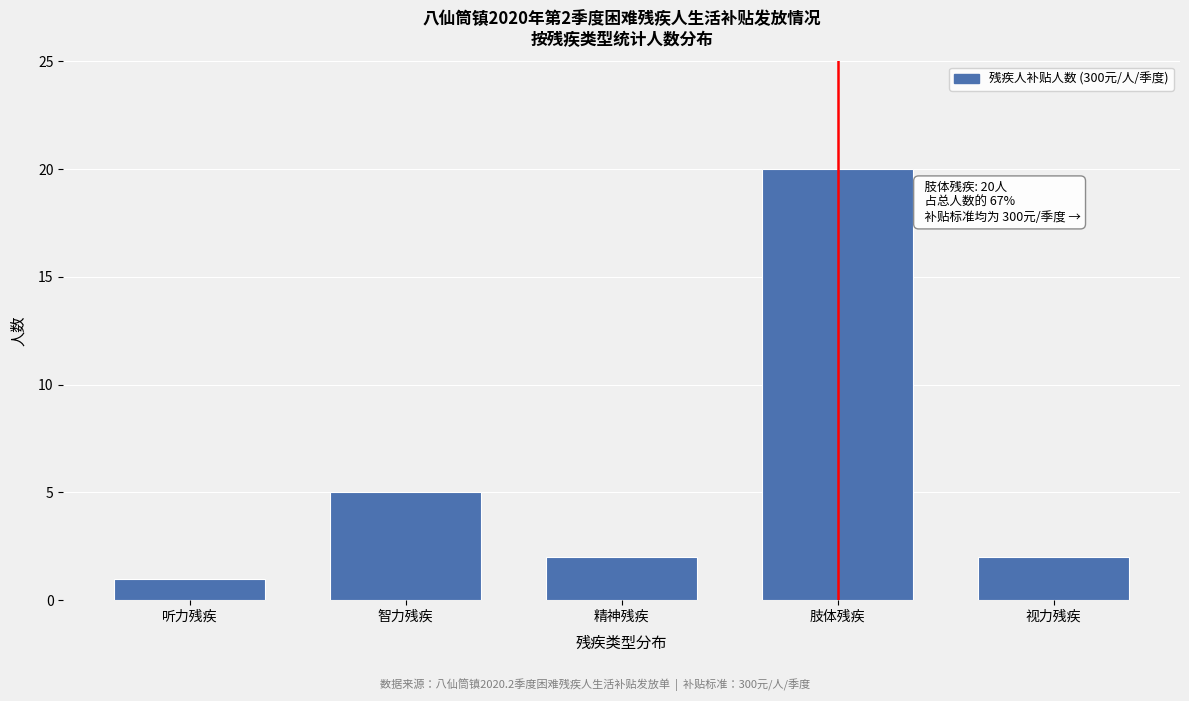

Reading right to left, transcribe all the data shown in this chart.

2	20	2	5	1